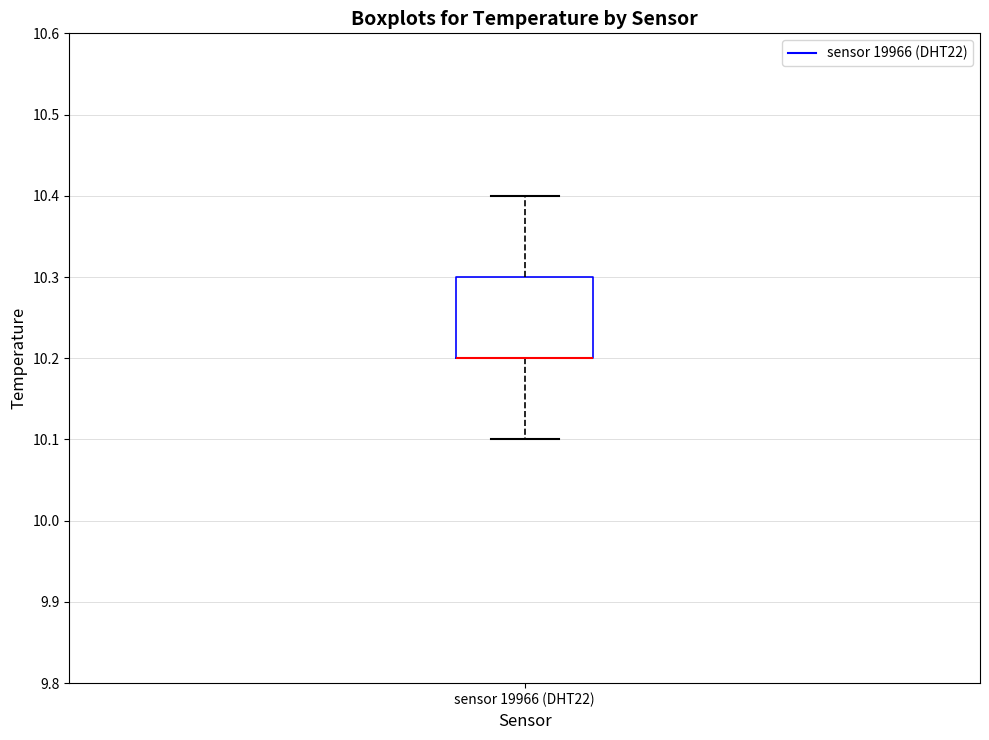

Where does the upper whisker of the box for sensor 19966 (DHT22) end on the y-axis? The values are not printed on the chart, so give them approximately, as read against the axis.

10.4